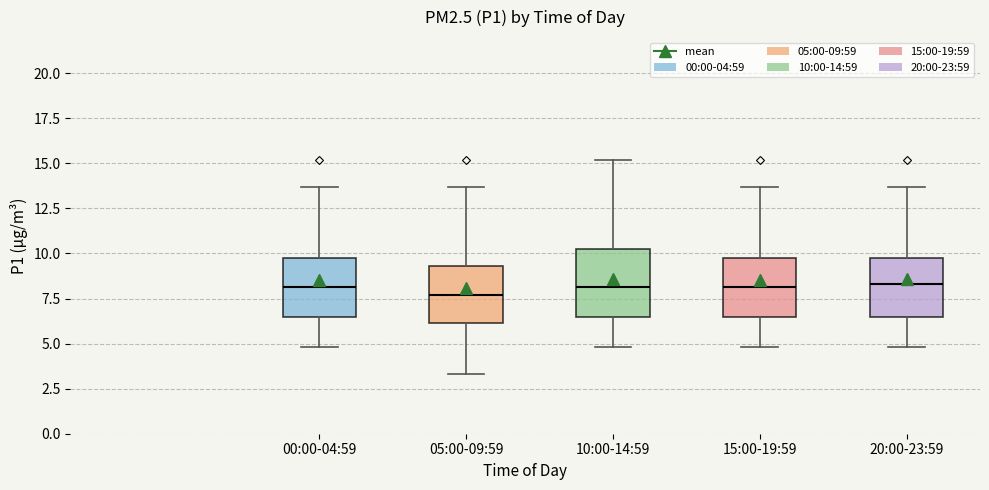

Where is the upper edge of the box for 20:00-23:59 on the y-axis? The values are not printed on the chart, so give them approximately, as read against the axis.

9.5